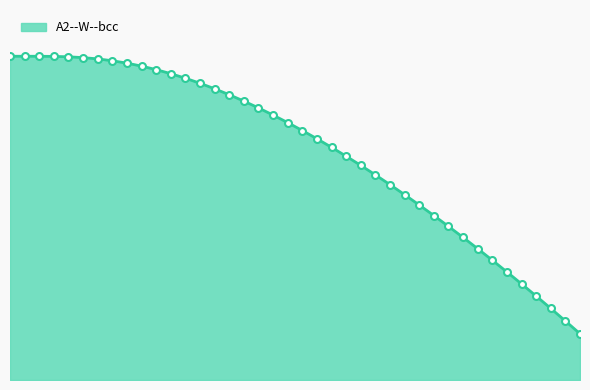

Does the chart have visible grid lines?

No